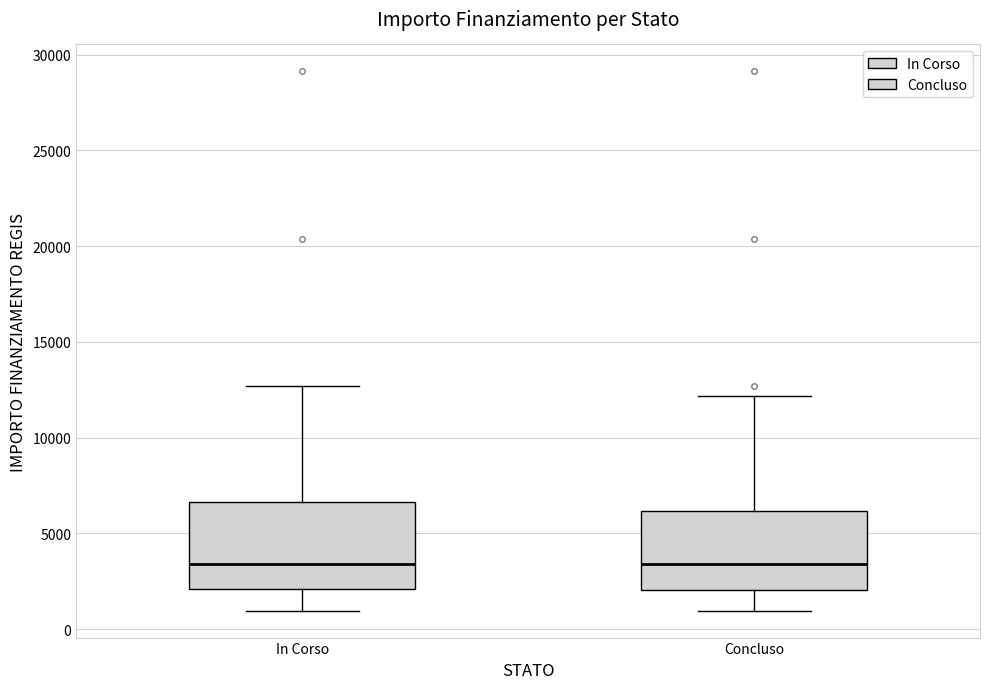

Where is the lower edge of the box for Concluso on the y-axis? The values are not printed on the chart, so give them approximately, as read against the axis.

2000